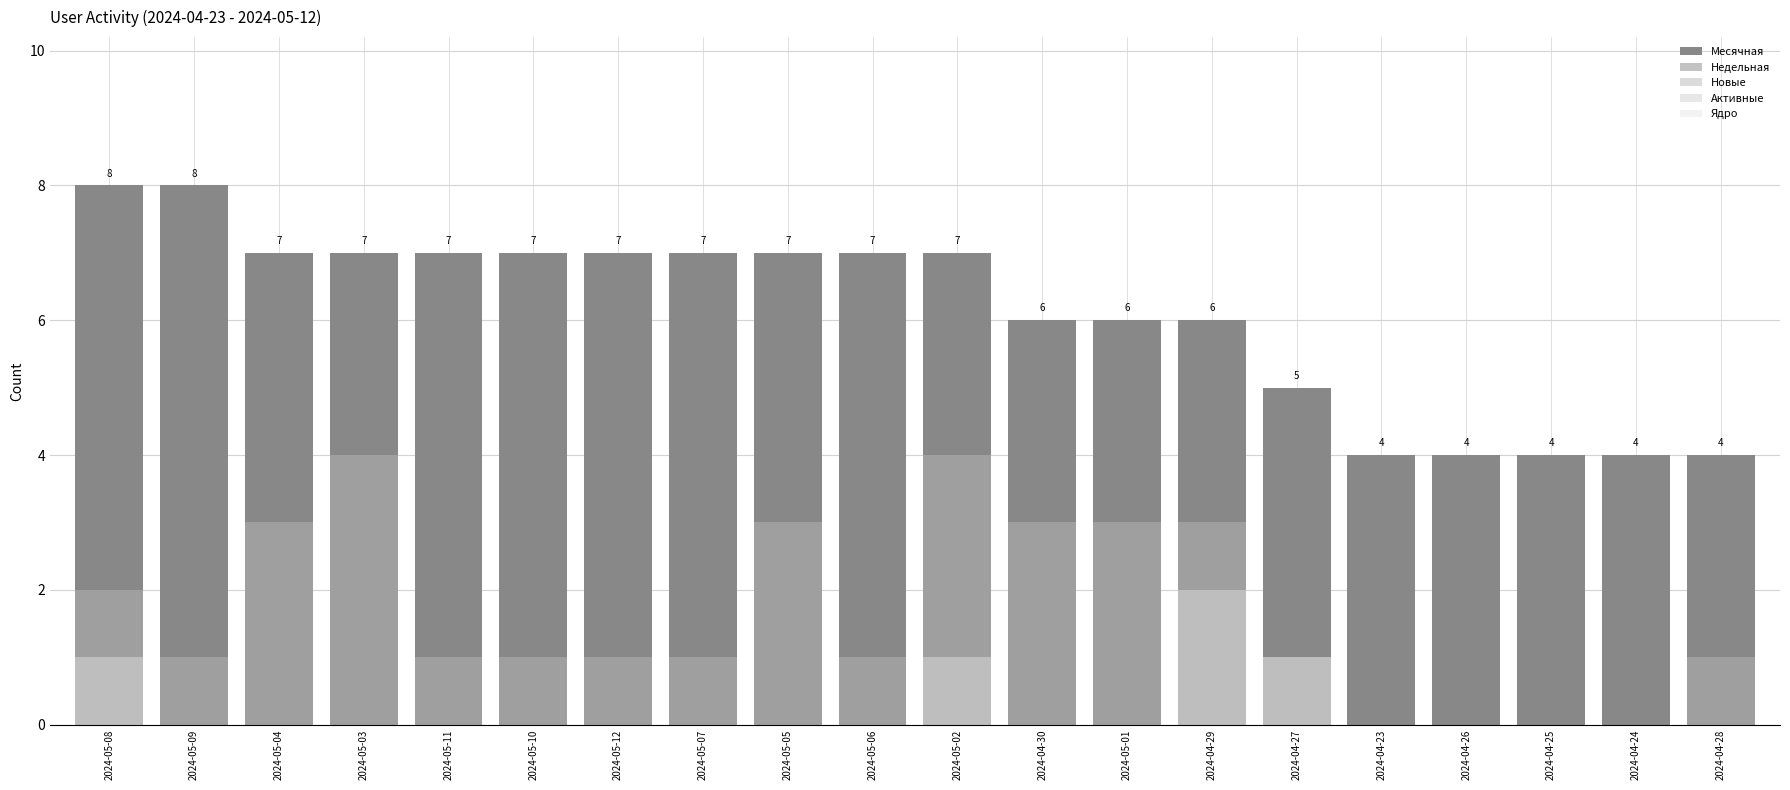

Reading left to right, what are all the values shown in this chart?

Месячная: 8	8	7	7	7	7	7	7	7	7	7	6	6	6	5	4	4	4	4	4
Недельная: 2	1	3	4	1	1	1	1	3	1	4	3	3	3	1	0	0	0	0	1
Новые: 1	0	0	0	0	0	0	0	0	0	1	0	0	2	1	0	0	0	0	0
Активные: 0	0	0	0	0	0	0	0	0	0	0	0	0	0	0	0	0	0	0	0
Ядро: 0	0	0	0	0	0	0	0	0	0	0	0	0	0	0	0	0	0	0	0